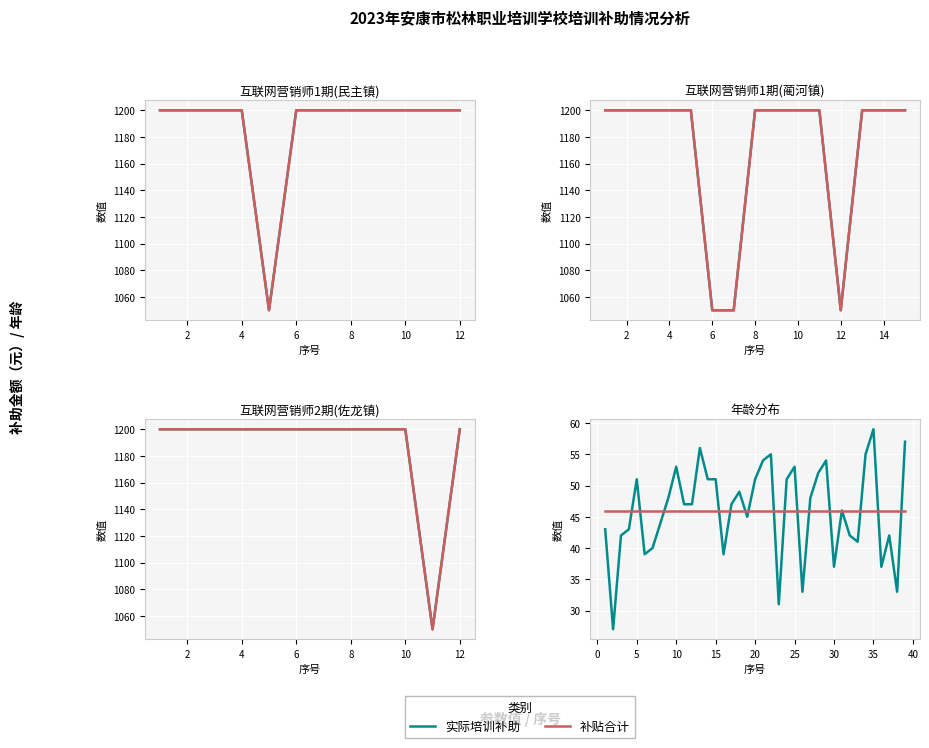

How many values in the 补贴合计（元） series are below 1200?

5